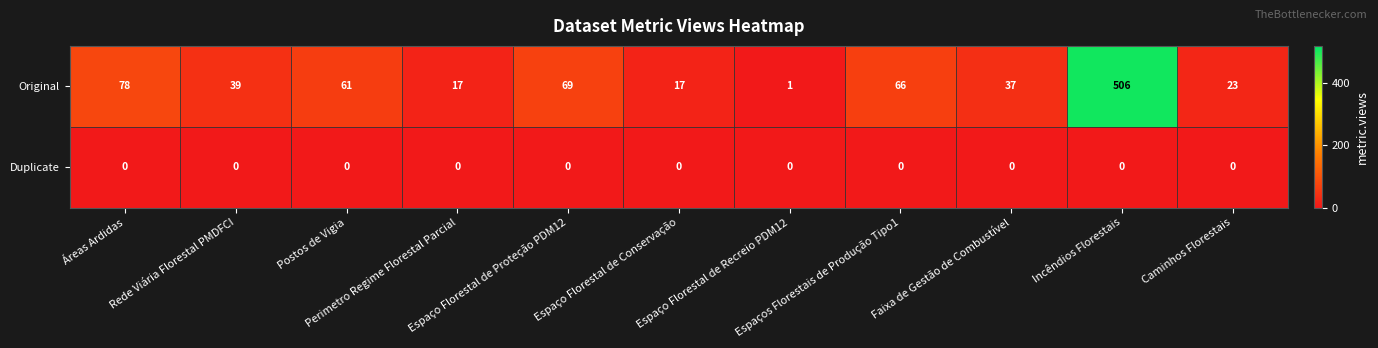

What is the greatest value displayed?

506